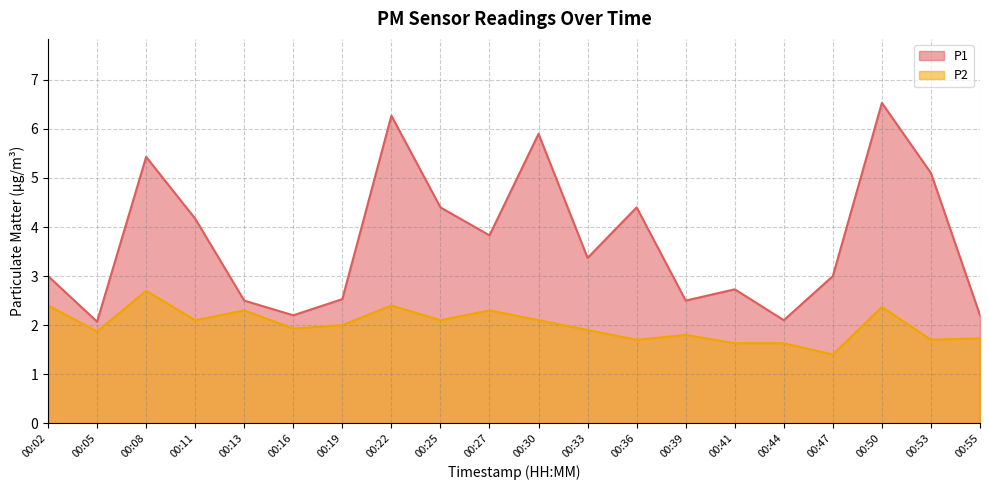

What is the sum of all P2 values?

40.1